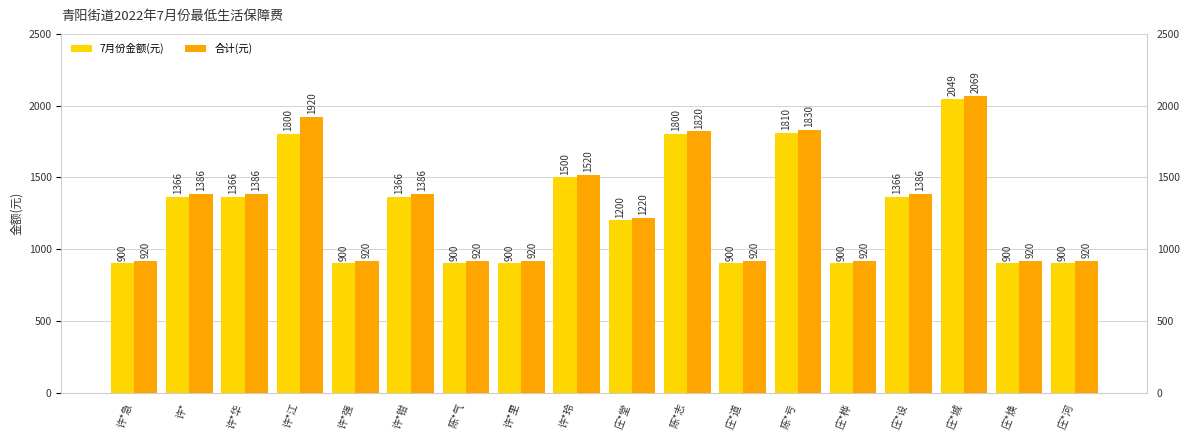

What is the difference between the highest and lowest values at 庄*设?

20